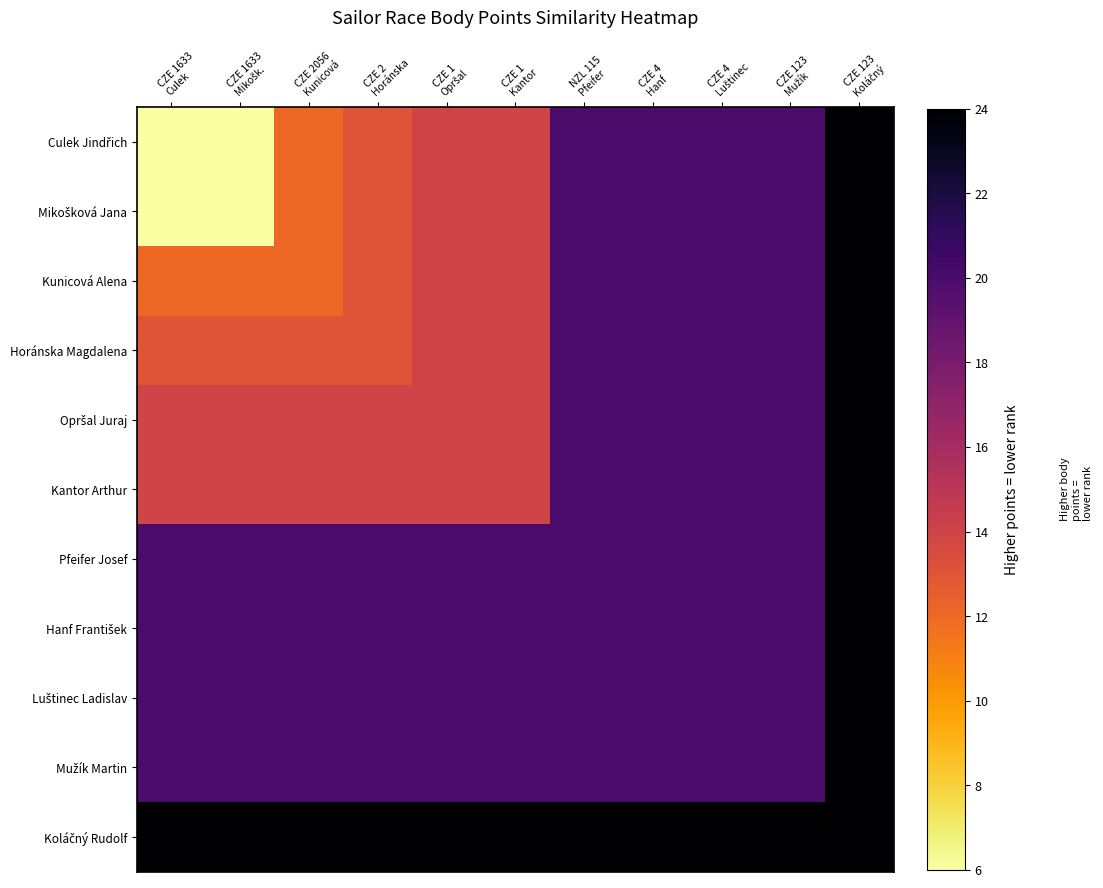

Which series has the largest range (max minus min)?

Culek Jindřich